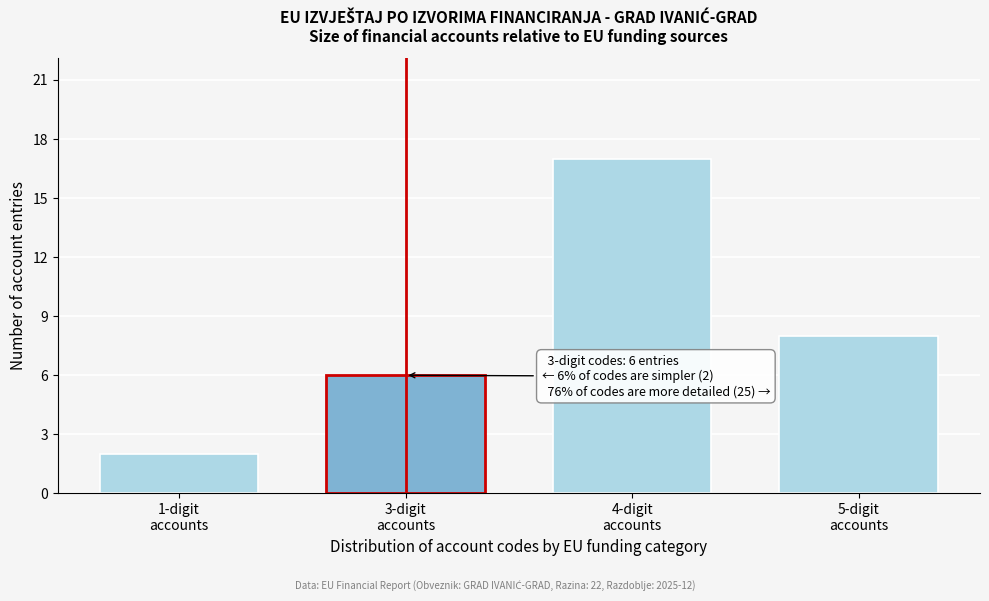

Reading left to right, transcribe all the data shown in this chart.

2	6	17	8